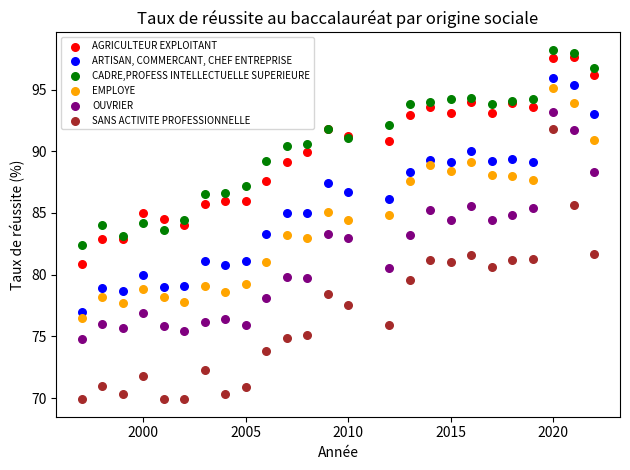

Which series contains the highest Y value?

CADRE,PROFESS INTELLECTUELLE SUPERIEURE